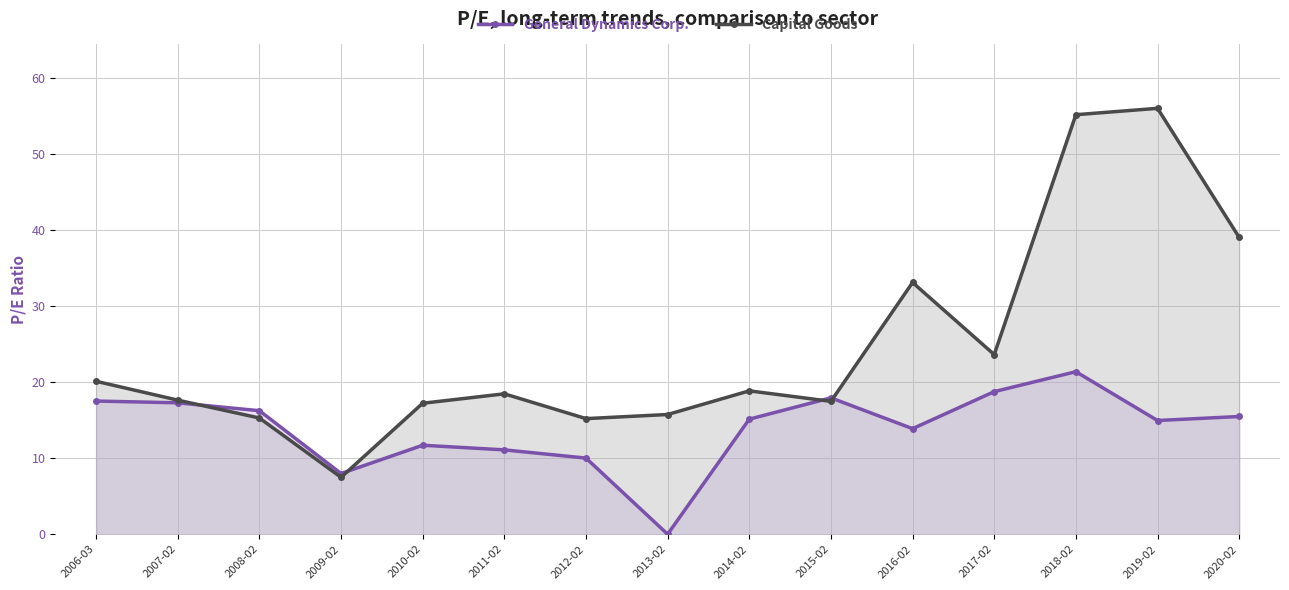

At which label is Capital Goods closest to 31?

2016-02